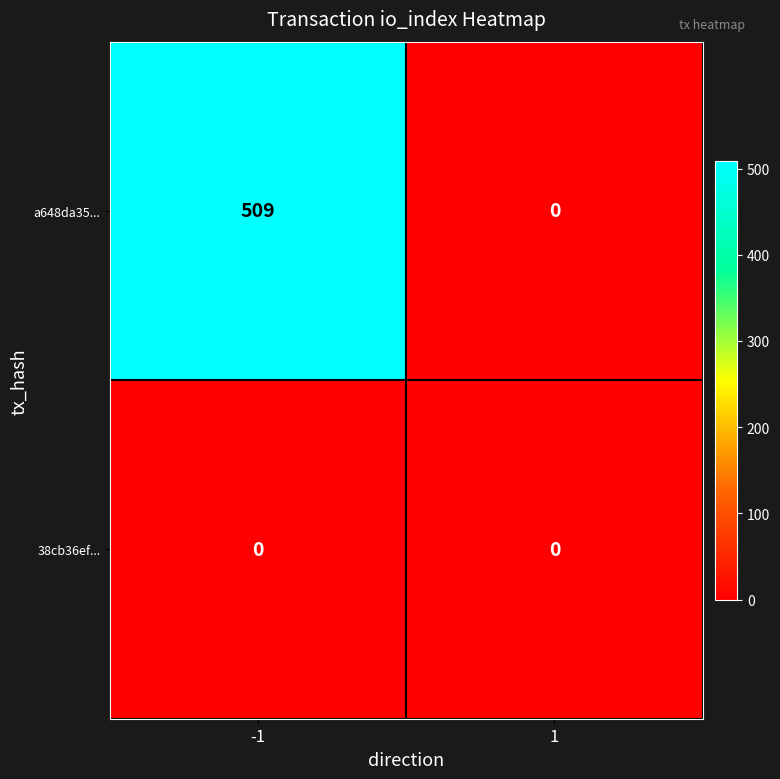

What is the greatest value displayed?

509